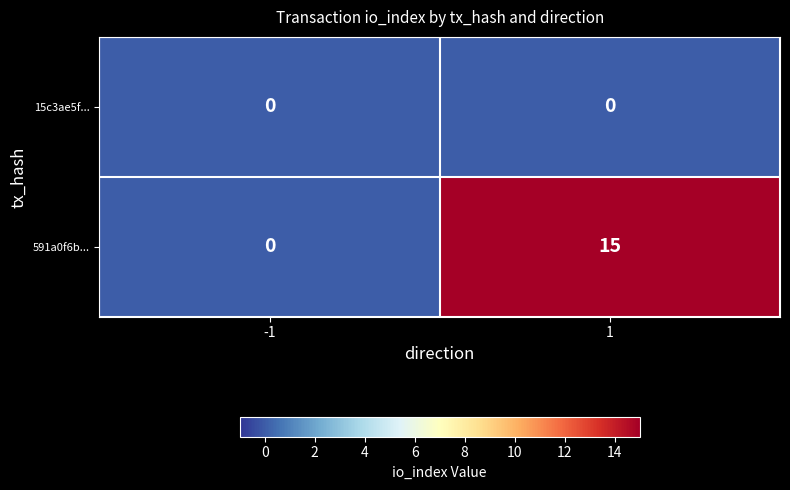

Which series has the largest total across all categories?

591a0f6b...